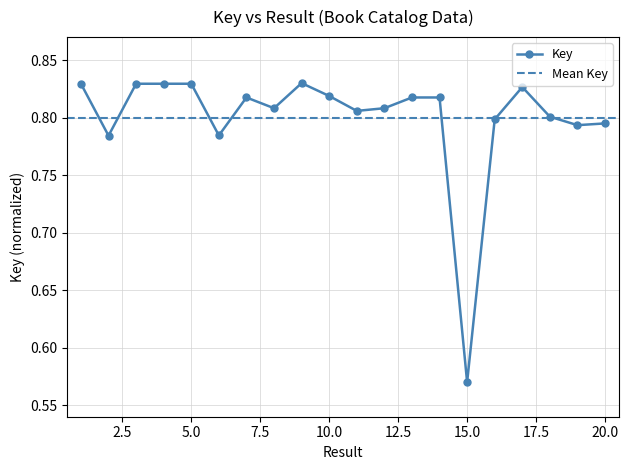

True or false: the data shows 0.6 at 15.

True